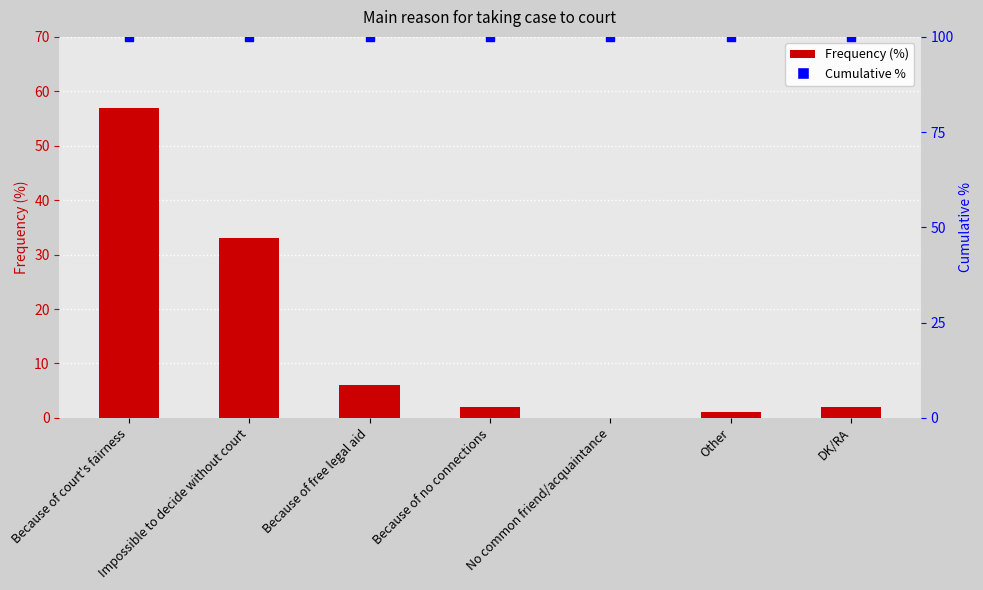

What are all the series names shown in the legend?

Frequency (%), Cumulative %